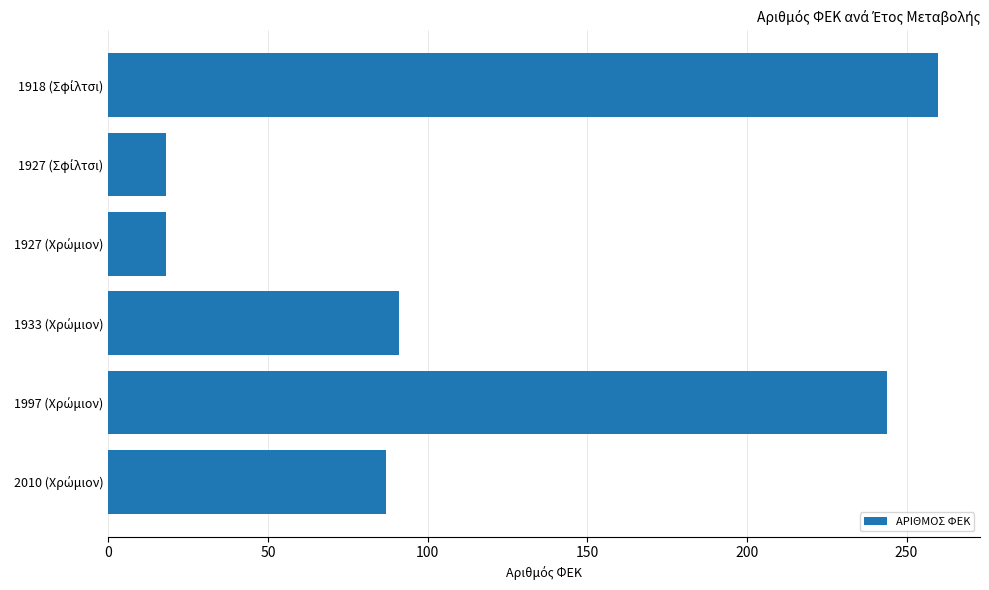

Reading top to bottom, extract all data points from this chart.

260	18	18	91	244	87